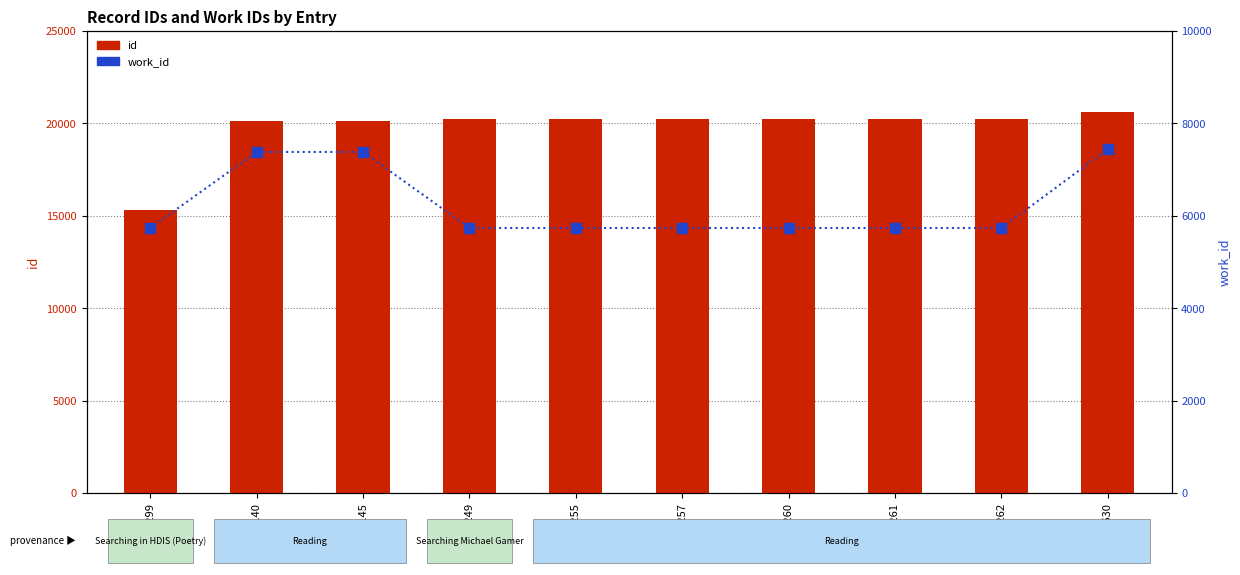

What are all the series names shown in the legend?

id, work_id